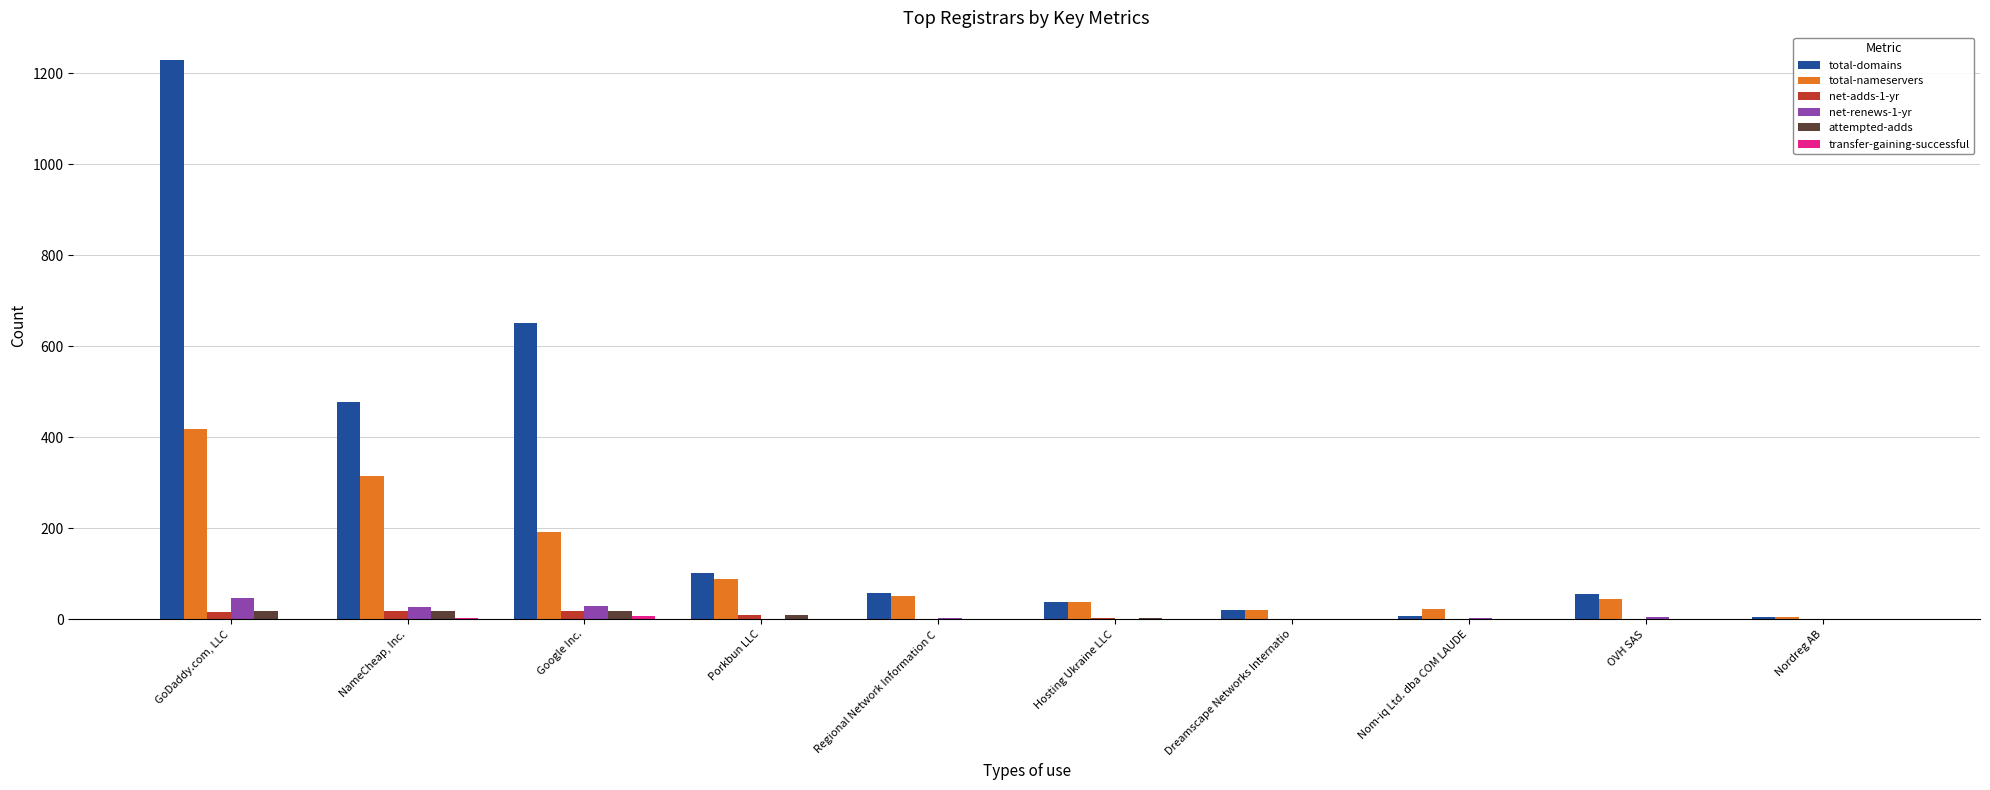

At which label does total-nameservers reach its peak?

GoDaddy.com, LLC